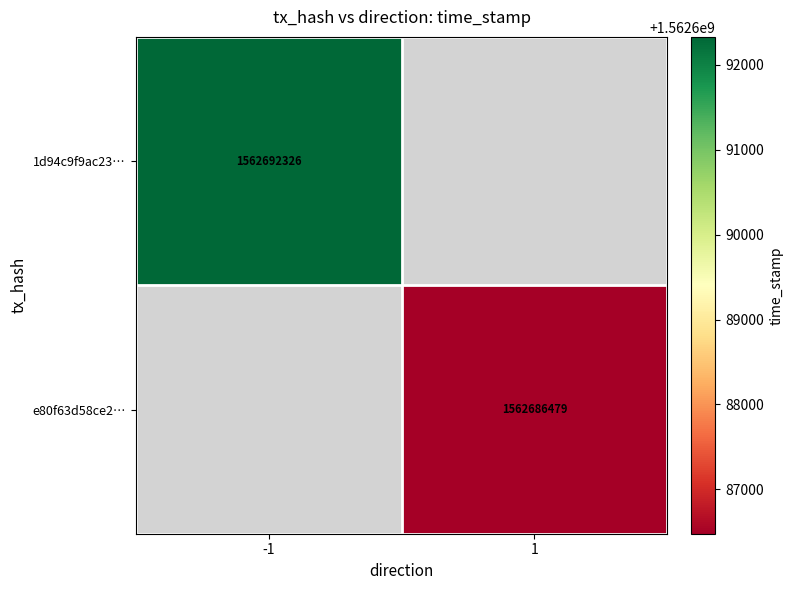

Is the value of e80f63d58ce2… at 1 greater than the value of 1d94c9f9ac23… at -1?

No